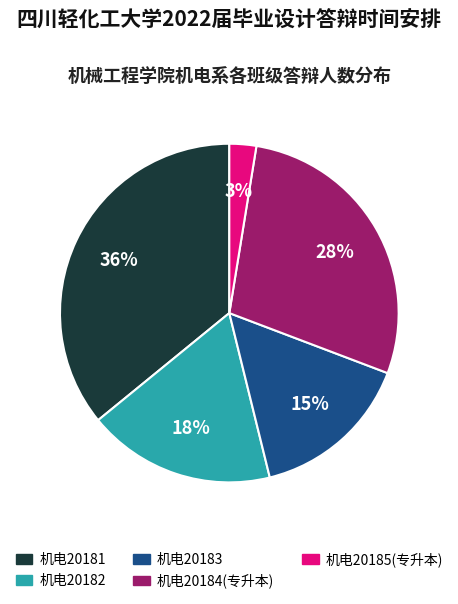

Combined, do 机电20184(专升本) and 机电20181 account for over 50%?

Yes